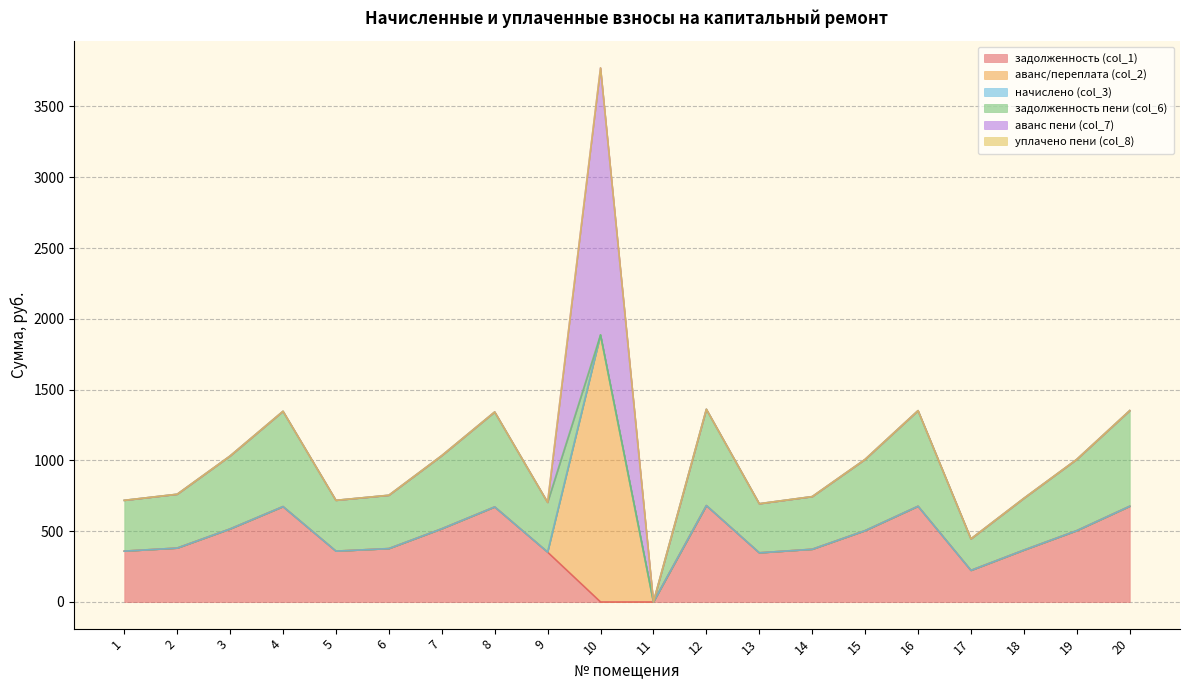

How many categories are shown in the chart?

20